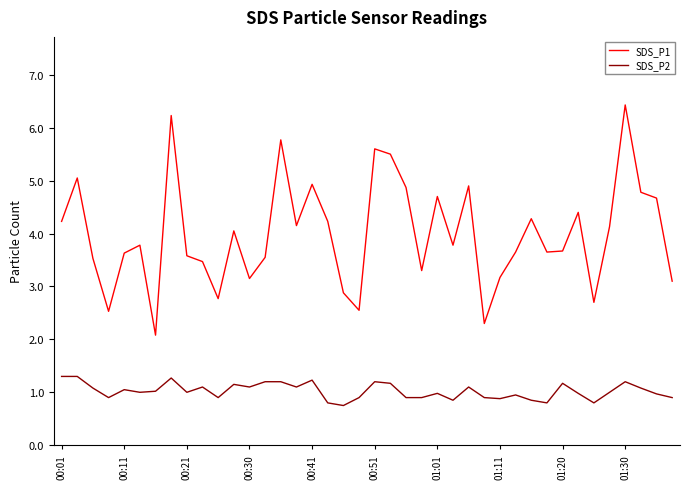

What is the highest value of the SDS_P1 series?

6.4